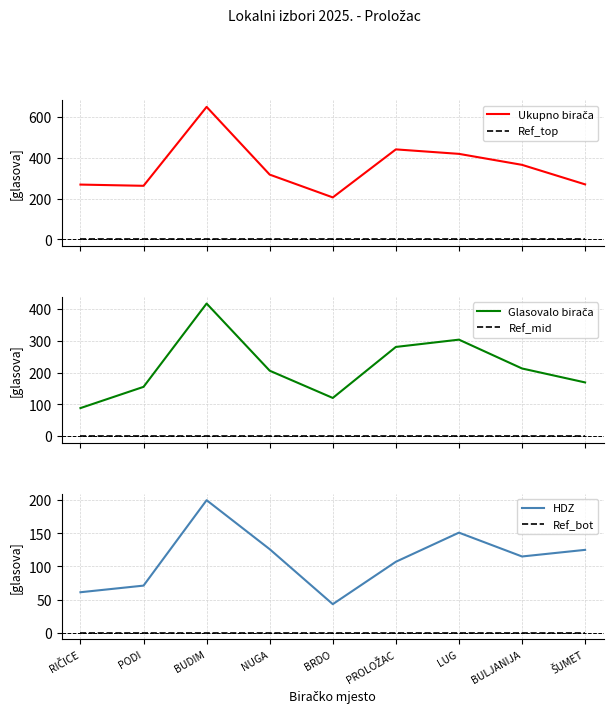

Reading left to right, transcribe all the data shown in this chart.

Ukupno birača: RIČICE=269	PODI=263	BUDIM=651	NUGA=318	BRDO=206	PROLOŽAC=442	LUG=420	BULJANIJA=366	ŠUMET=270
Ref_top: RIČICE=0	PODI=0	BUDIM=0	NUGA=0	BRDO=0	PROLOŽAC=0	LUG=0	BULJANIJA=0	ŠUMET=0
Glasovalo birača: RIČICE=88	PODI=155	BUDIM=418	NUGA=206	BRDO=120	PROLOŽAC=281	LUG=304	BULJANIJA=213	ŠUMET=169
Ref_mid: RIČICE=0	PODI=0	BUDIM=0	NUGA=0	BRDO=0	PROLOŽAC=0	LUG=0	BULJANIJA=0	ŠUMET=0
HDZ: RIČICE=61	PODI=71	BUDIM=200	NUGA=126	BRDO=43	PROLOŽAC=107	LUG=151	BULJANIJA=115	ŠUMET=125
Ref_bot: RIČICE=0	PODI=0	BUDIM=0	NUGA=0	BRDO=0	PROLOŽAC=0	LUG=0	BULJANIJA=0	ŠUMET=0